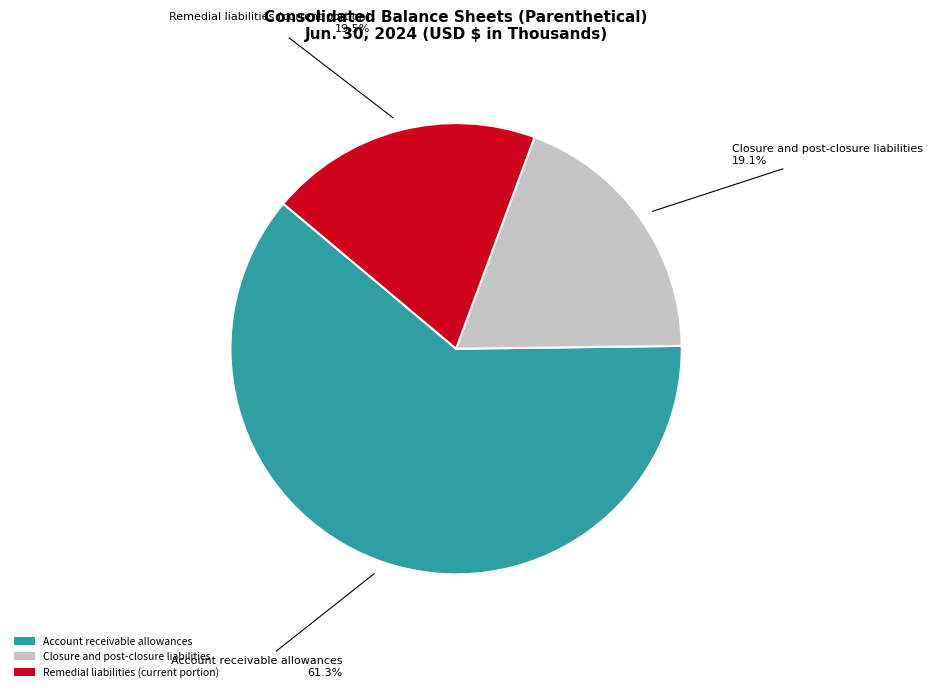

To the nearest percent, what is the average slice percentage?

33%